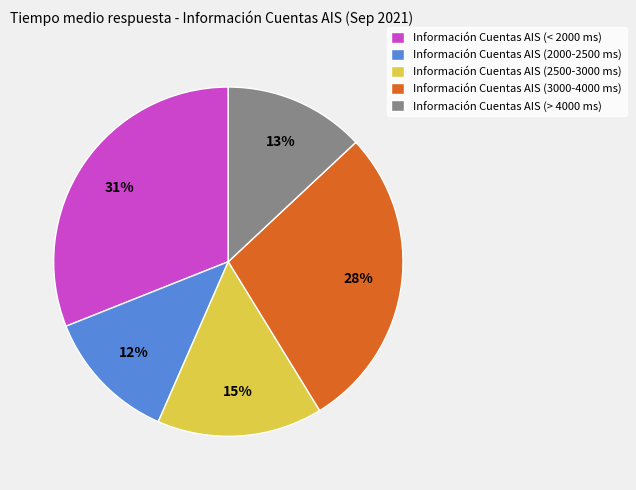

The Información Cuentas AIS (2500-3000 ms) slice represents 15% of the pie. True or false?

True